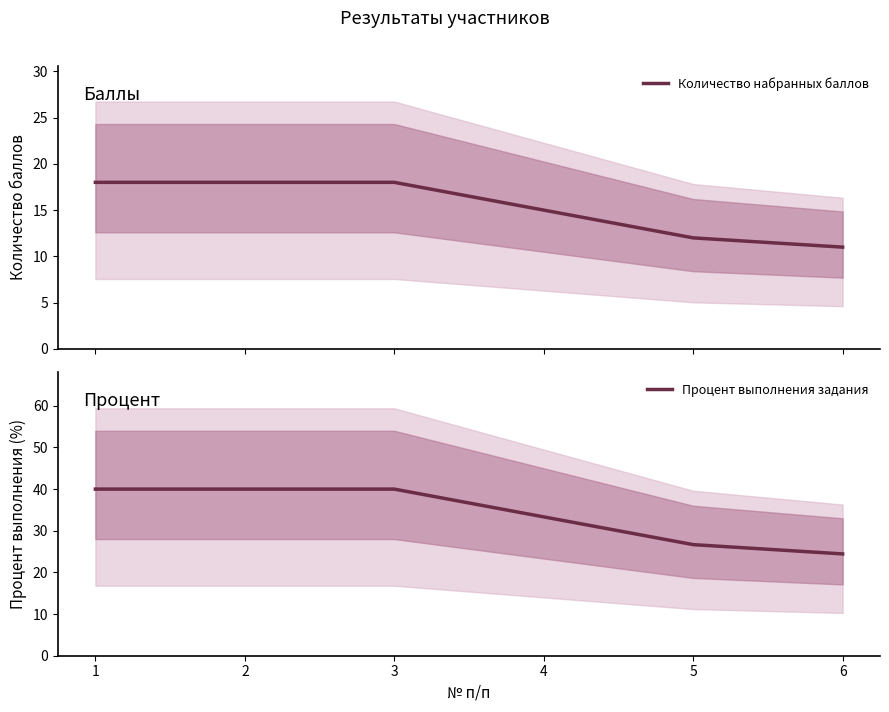

Reading left to right, transcribe all the data shown in this chart.

Количество набранных баллов: 18.0	18.0	18.0	15.0	12.0	11.0
Процент выполнения задания: 40.0	40.0	40.0	33.3	26.7	24.4